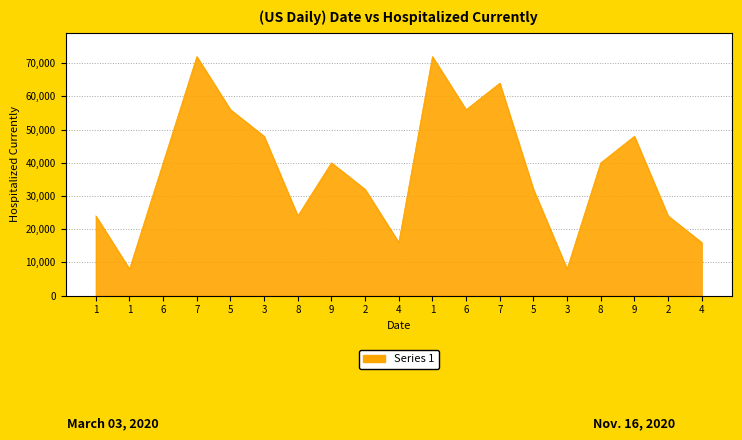

Does the chart display data point markers on the line(s)?

No